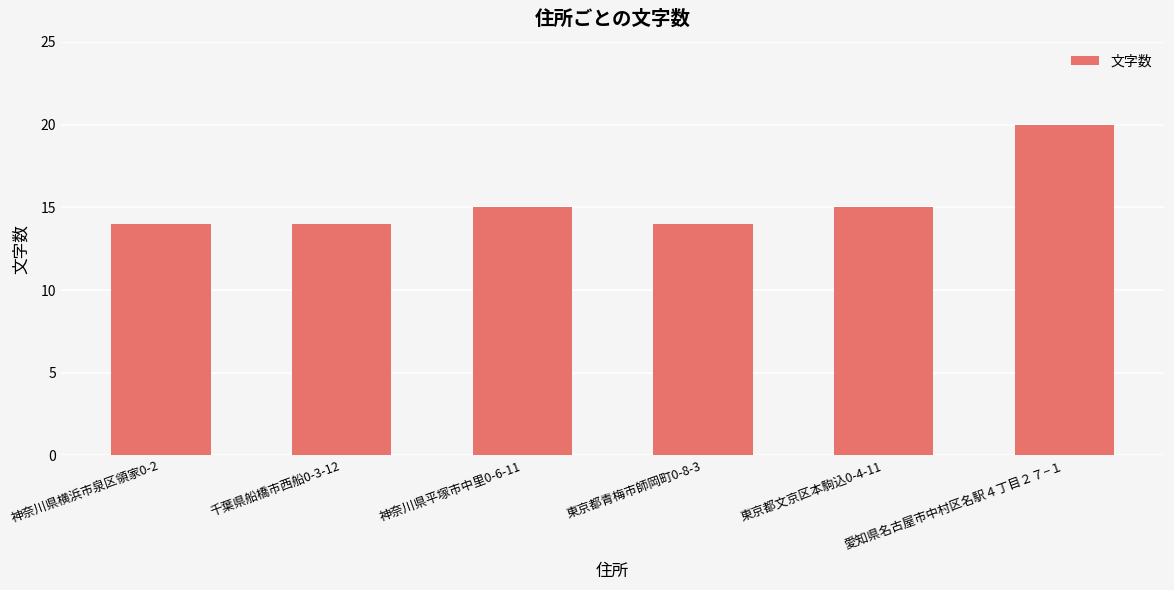

What is the label of the 4th bar from the left?

東京都青梅市師岡町0-8-3